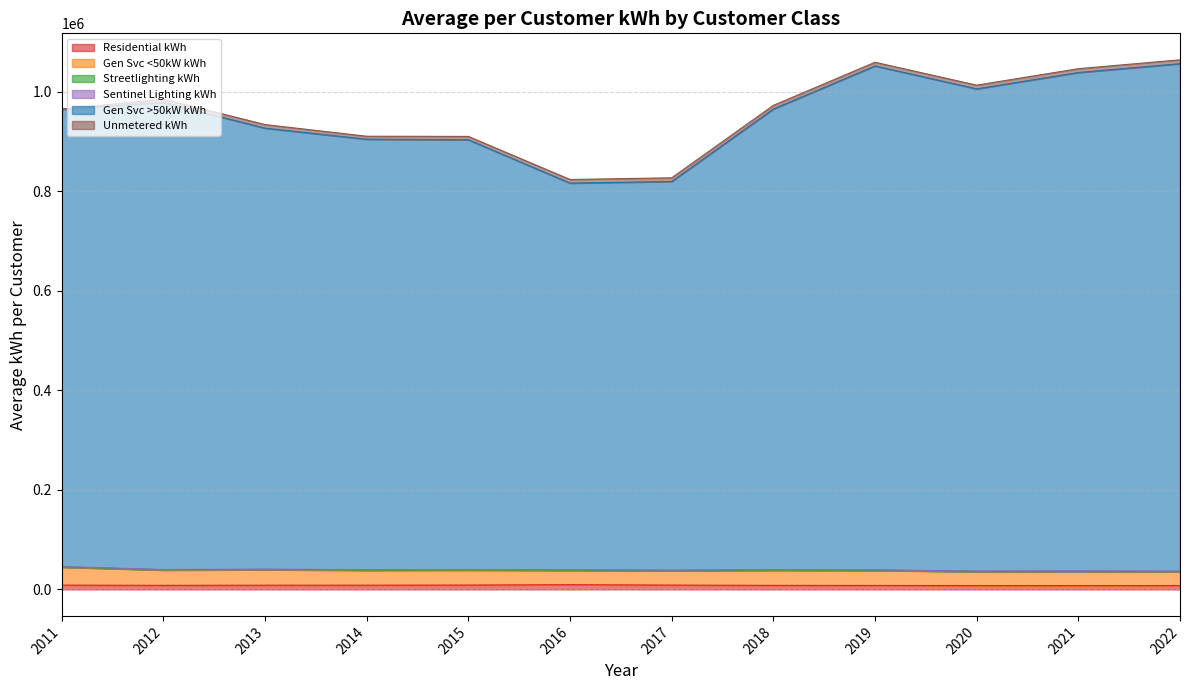

Reading left to right, extract all data points from this chart.

Residential kWh: 8648.0	8200.5	8496.2	8525.0	8778.5	9486.9	8717.3	8148.2	7995.4	7744.1	7750.8	7639.7
Gen Svc <50kW kWh: 36025.9	30652.0	31070.4	29914.9	29919.9	28821.4	28665.4	30395.6	30101.0	27963.0	28150.5	27909.2
Streetlighting kWh: 443.3	436.2	436.7	477.7	534.5	433.8	415.5	383.2	349.5	350.6	350.8	345.7
Sentinel Lighting kWh: 825.6	776.6	821.4	795.2	811.4	945.5	945.5	941.2	953.6	884.4	901.7	905.3
Gen Svc >50kW kWh: 918896.7	938192.2	885899.8	864754.7	863328.0	776610.5	780847.2	925276.1	1012322.0	968690.0	1001361.1	1019425.7
Unmetered kWh: 1.0	6639.9	7148.7	5973.6	6691.4	7212.8	7329.1	7309.7	7352.2	7411.3	7634.4	7745.0